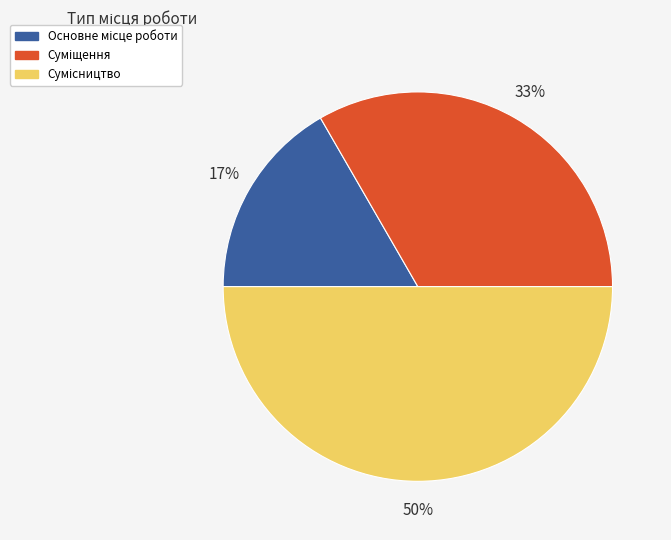

To the nearest percent, what is the difference between the largest and smallest slice percentages?

33%